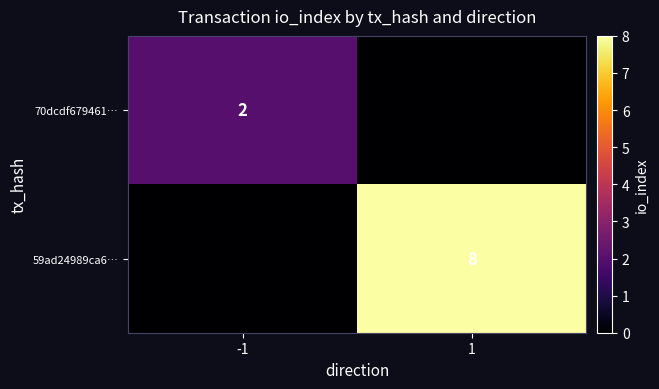

True or false: 70dcdf679461… has a value of 2 at -1.

True